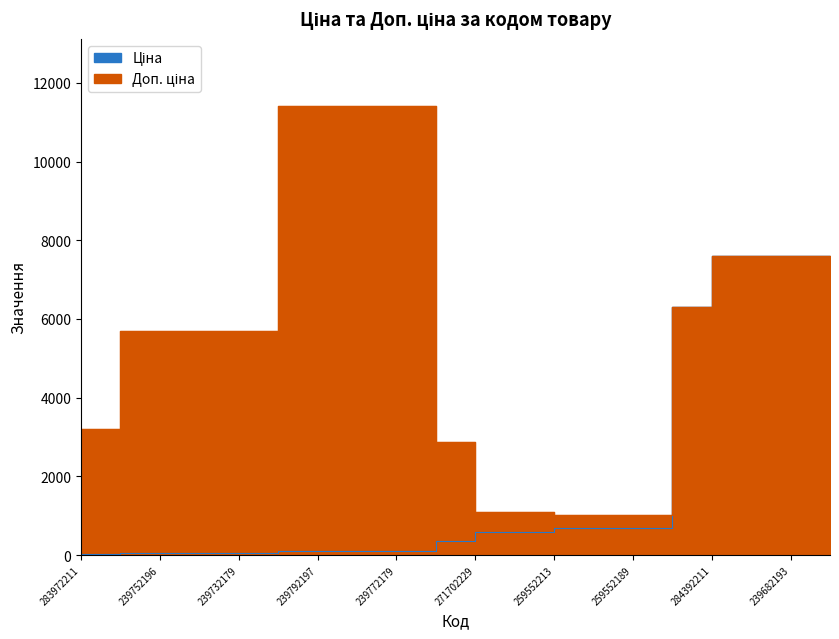

At 239732179, list the series in order from largest to smallest.

Доп. ціна, Ціна